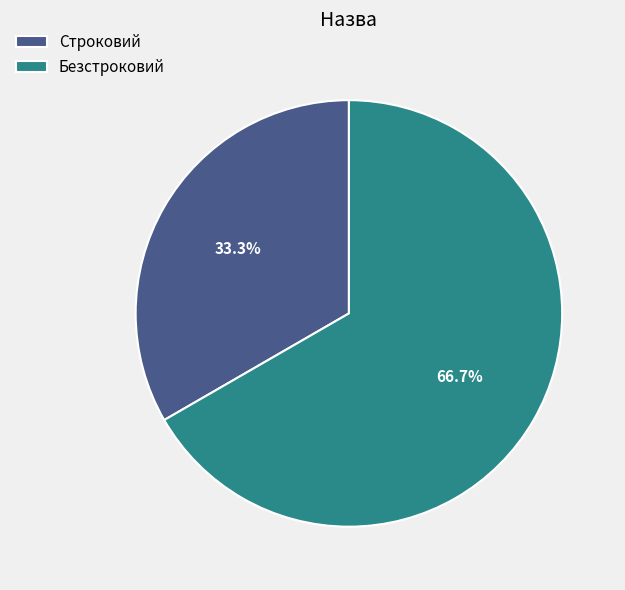

To the nearest percent, what is the average slice percentage?

50%